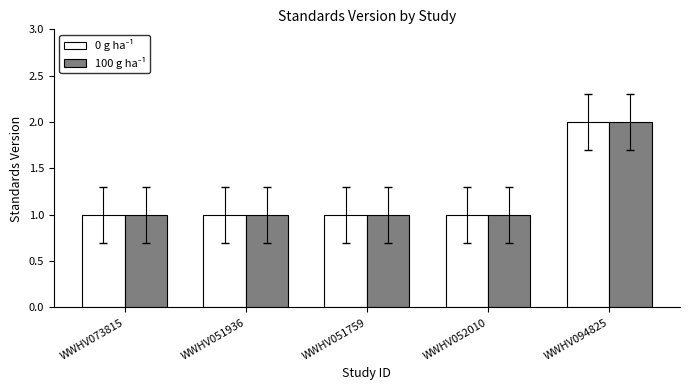

The value of 0 g ha⁻¹ at WWHV052010 is 1. True or false?

True